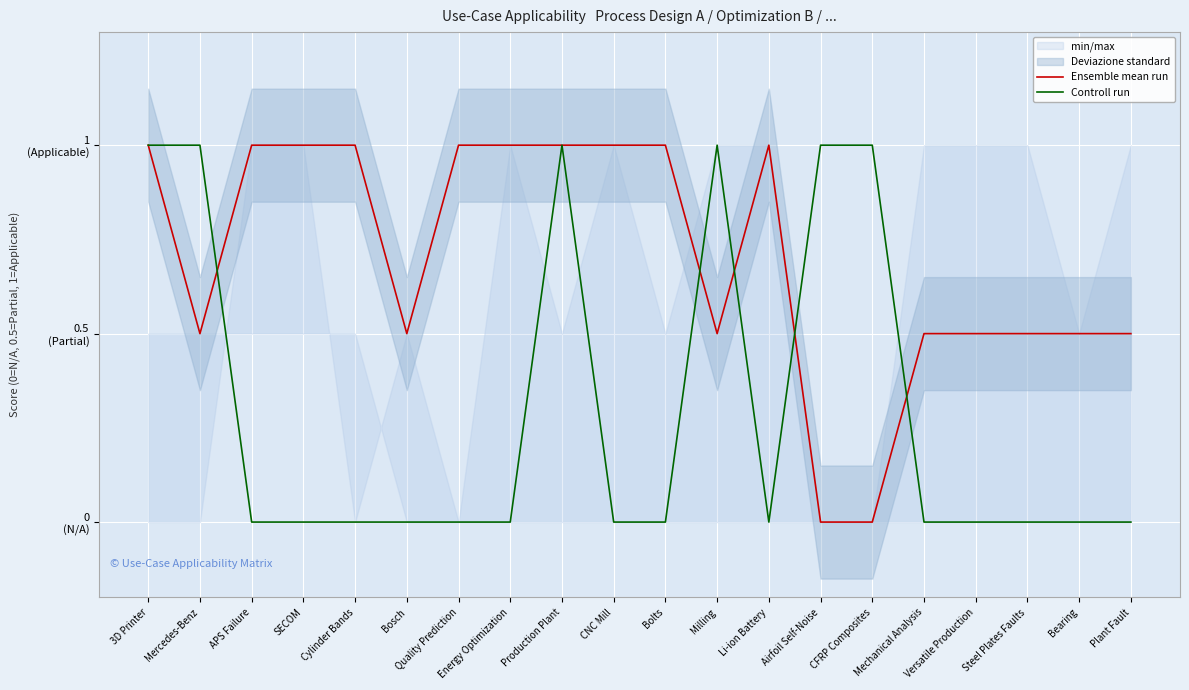

At Plant Fault, list the series in order from largest to smallest.

Ensemble mean run, Controll run